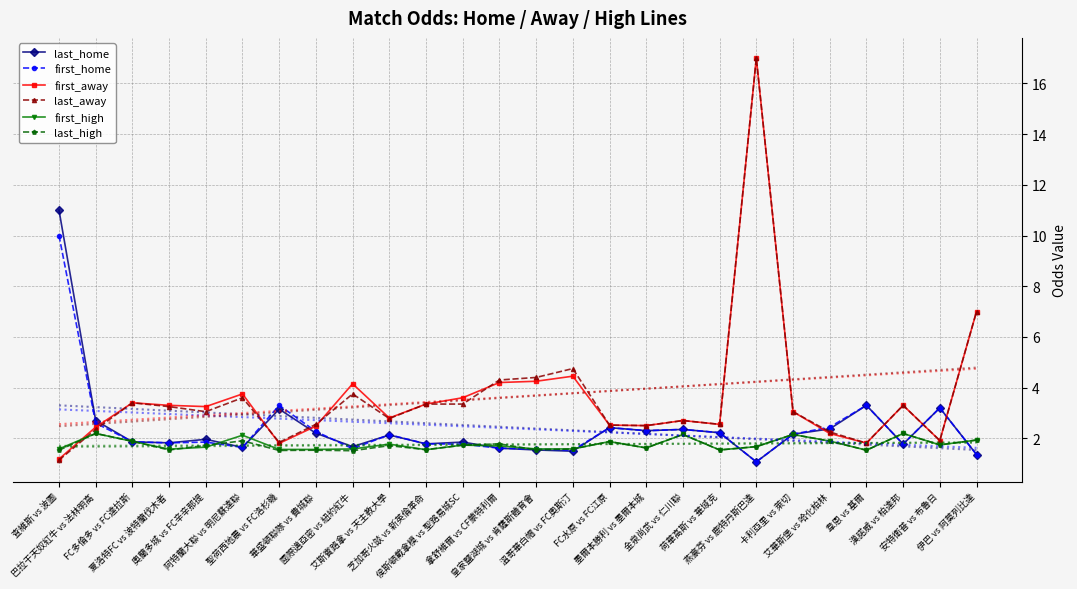

What is the difference between the highest and lowest values at 拿舒維爾 vs CF蒙特利爾?

2.7